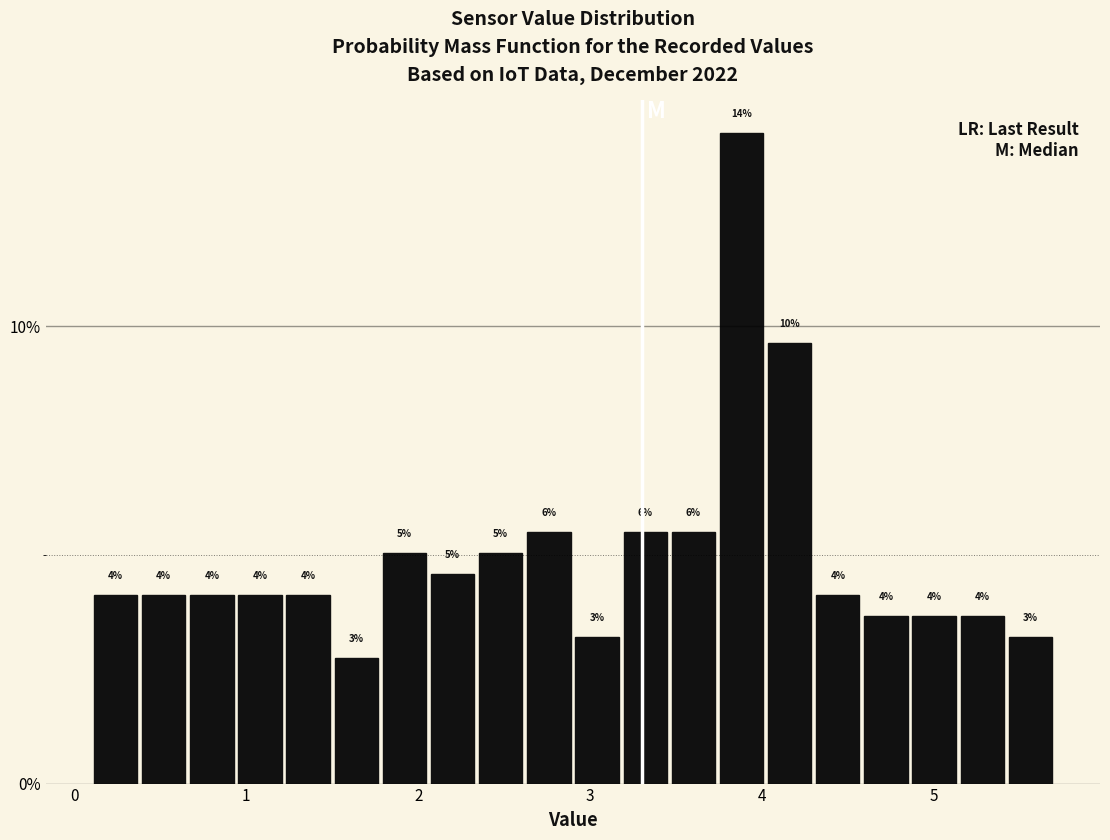

Read against the x-axis, roughly where is the centre of the tallest bar?

3.9